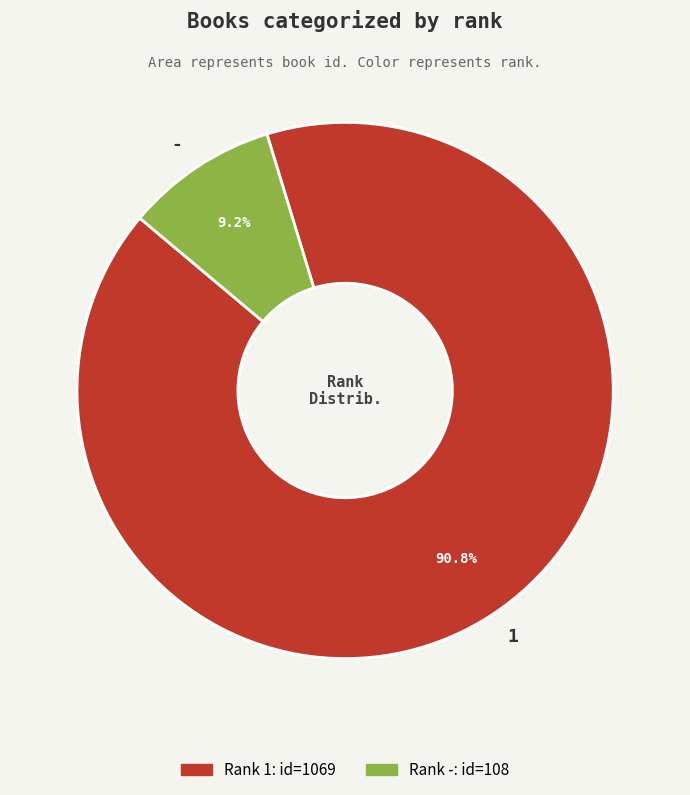

What is the smallest slice in the pie chart?

-